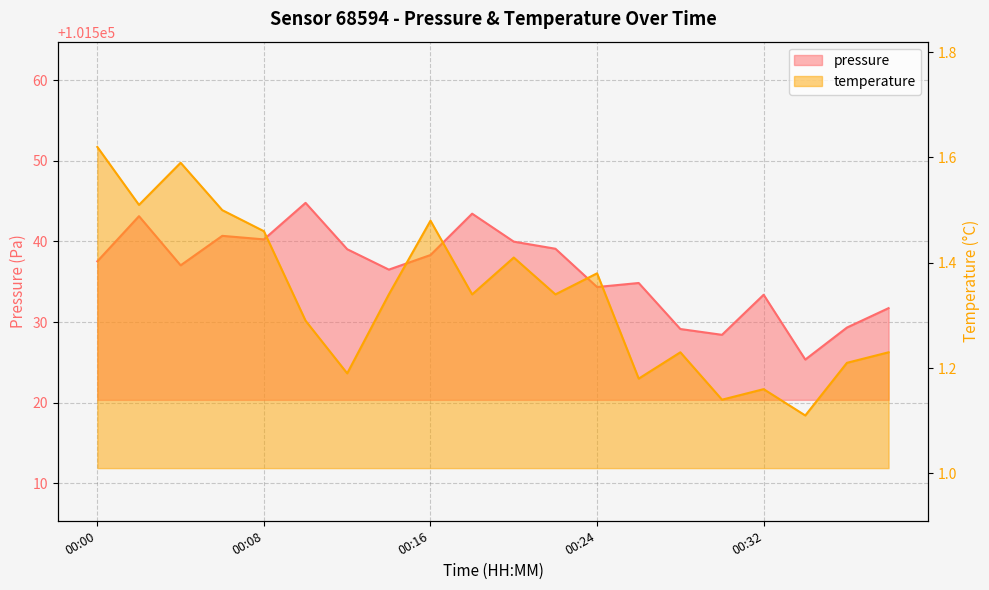

Reading left to right, transcribe all the data shown in this chart.

pressure: 101537.5	101543.1	101537.0	101540.7	101540.2	101544.8	101539.0	101536.5	101538.3	101543.4	101540.0	101539.1	101534.3	101534.8	101529.1	101528.4	101533.4	101525.3	101529.3	101531.7
temperature: 1.6	1.5	1.6	1.5	1.5	1.3	1.2	1.3	1.5	1.3	1.4	1.3	1.4	1.2	1.2	1.1	1.2	1.1	1.2	1.2